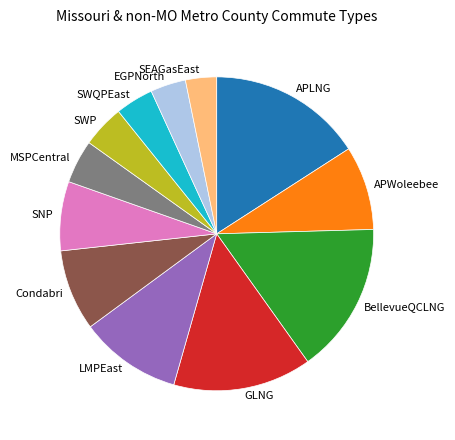

Combined, do SNP and LMPEast account for over 50%?

No